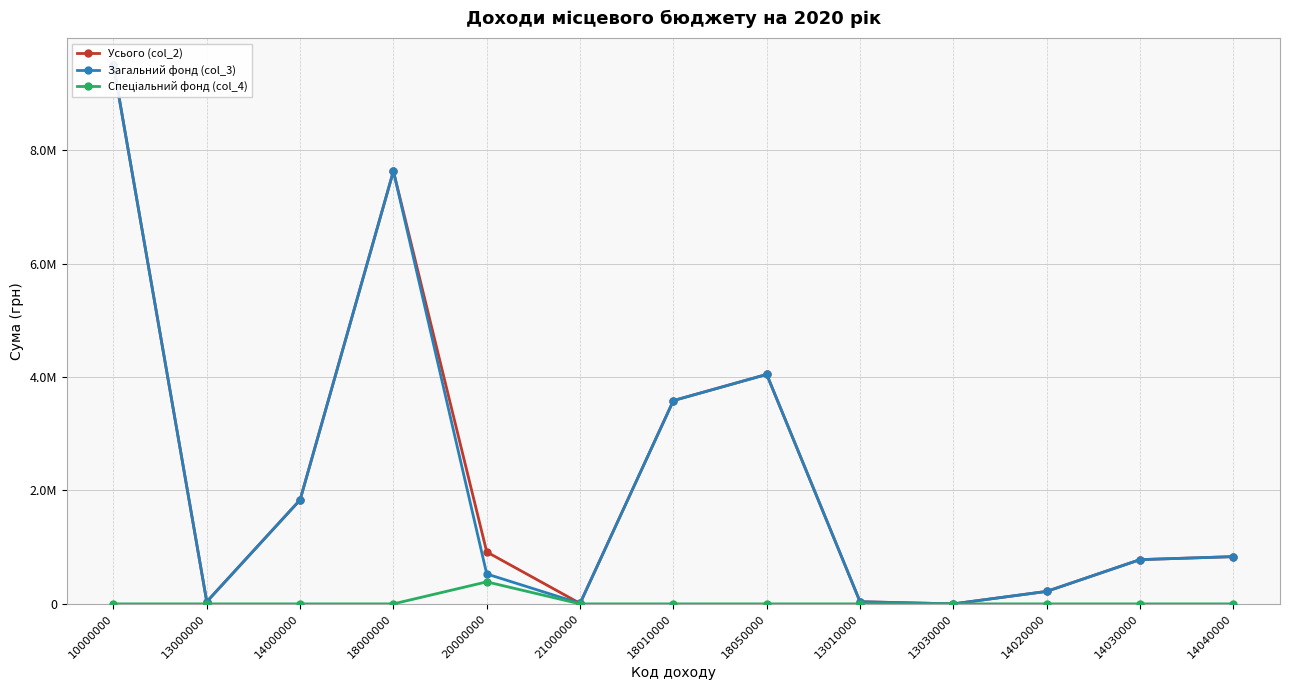

Reading right to left, what are all the values shown in this chart?

Усього (col_2): 14040000=832750	14030000=780000	14020000=220000	13030000=134	13010000=37978	18050000=4045055	18010000=3583632	21000000=8245	20000000=915554	18000000=7628687	14000000=1832750	13000000=38112	10000000=9499549
Загальний фонд (col_3): 14040000=832750	14030000=780000	14020000=220000	13030000=134	13010000=37978	18050000=4045055	18010000=3583632	21000000=8245	20000000=527354	18000000=7628687	14000000=1832750	13000000=38112	10000000=9499549
Спеціальний фонд (col_4): 14040000=0	14030000=0	14020000=0	13030000=0	13010000=0	18050000=0	18010000=0	21000000=0	20000000=388200	18000000=0	14000000=0	13000000=0	10000000=0